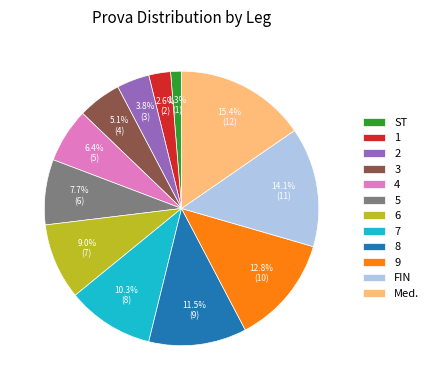

To the nearest percent, what is the combined percentage of 3 and 5?

13%